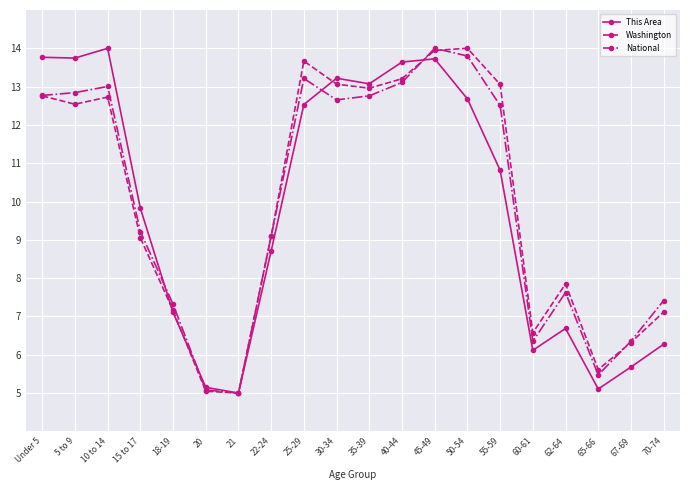

What is the minimum value shown in the chart?

5.0